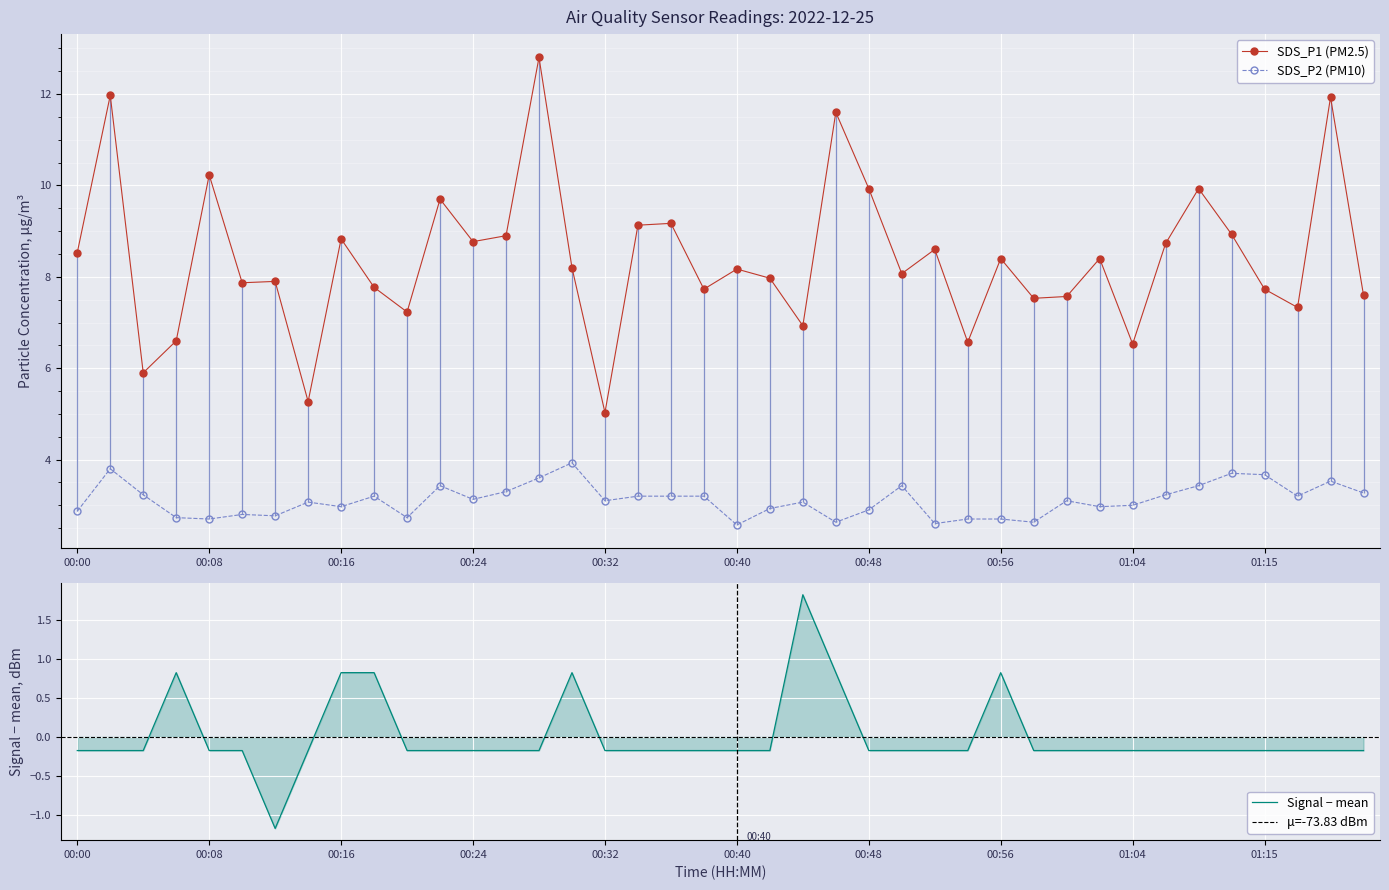

The Signal series shows -0.1 at 01:15. True or false?

False